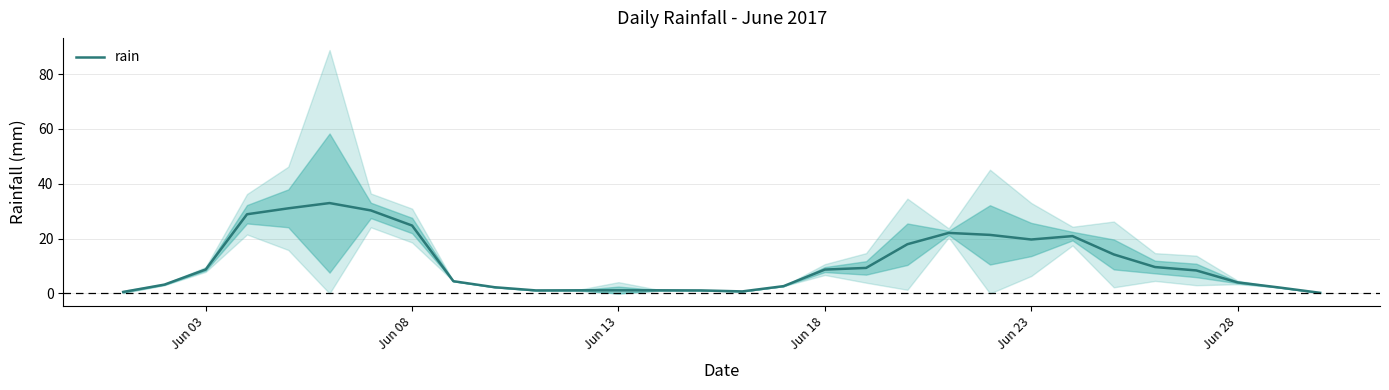

What is the difference between the maximum and minimum values?

32.7